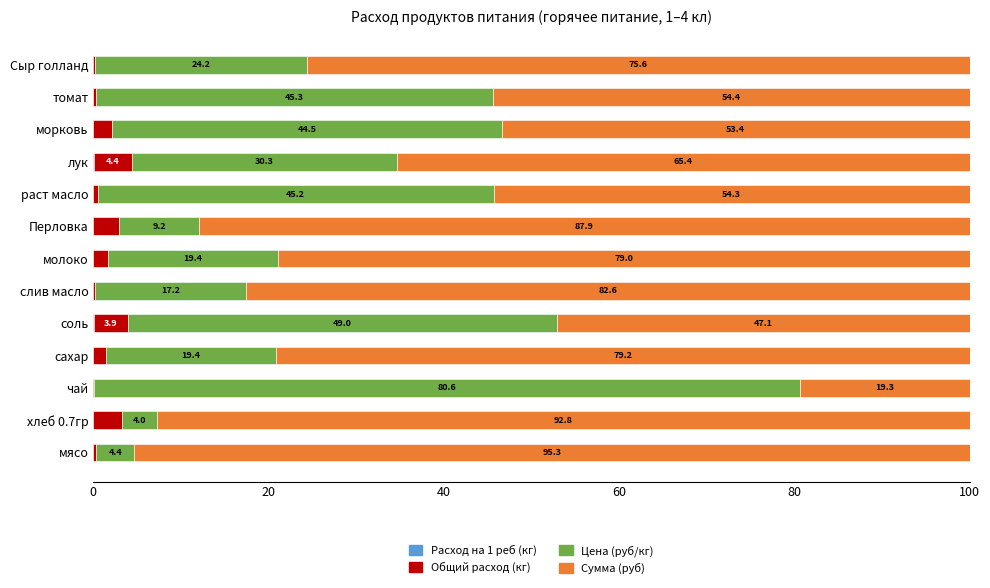

What is the total value across all series at Перловка?

100.0